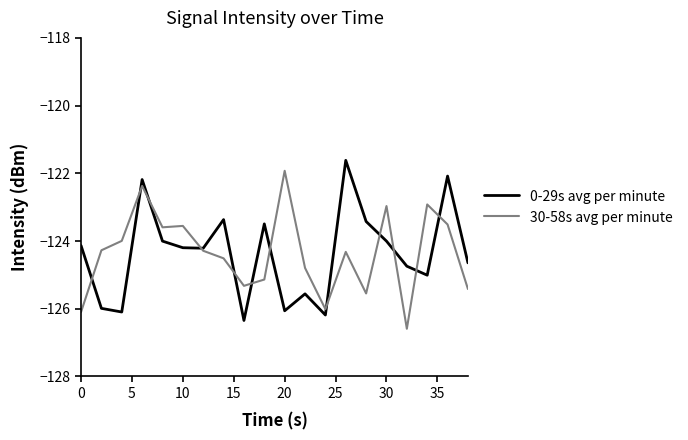

What are all the series names shown in the legend?

0-29s avg per minute, 30-58s avg per minute